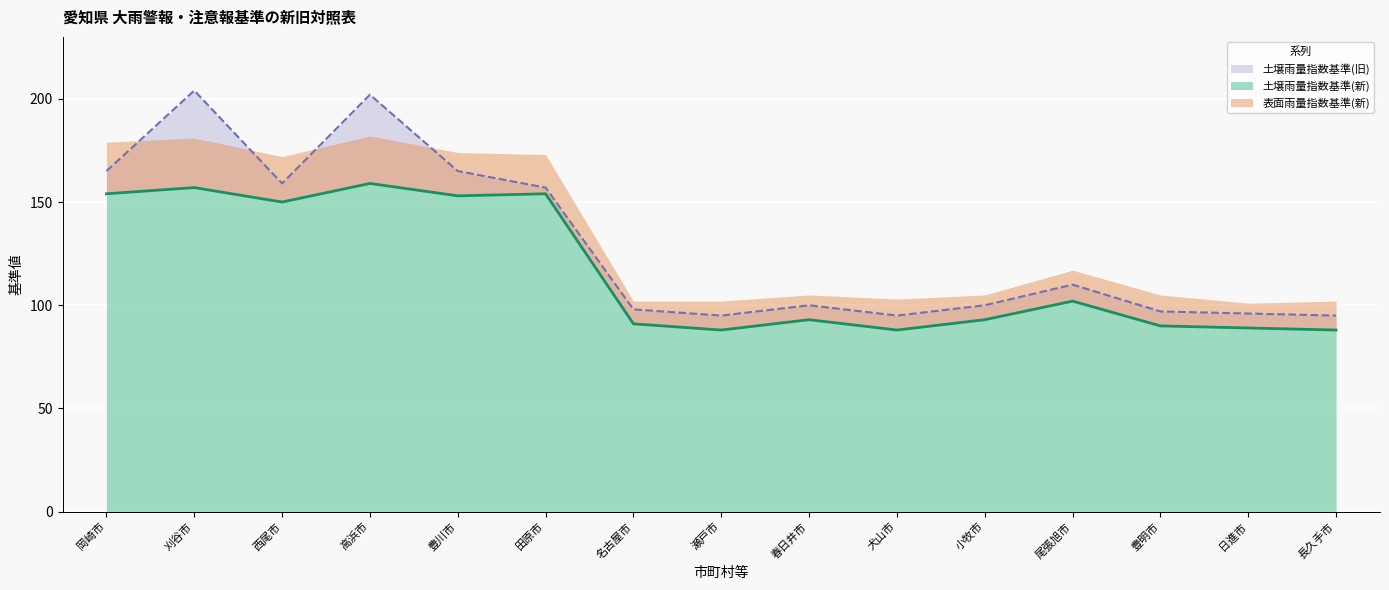

True or false: 土壌雨量指数基準(旧) has more than 1 interior local peaks.

True